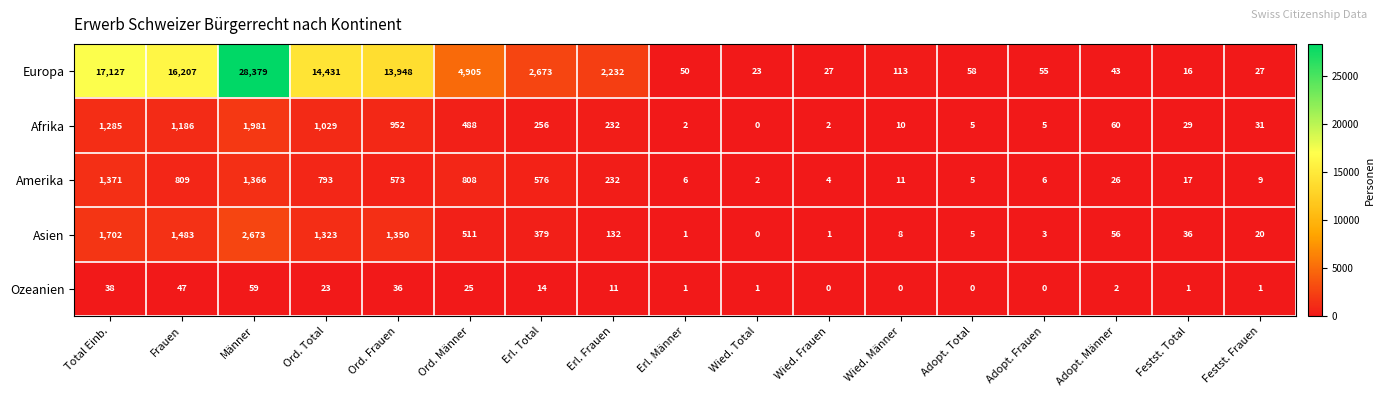

What is the difference between the second highest and second lowest values in the Europa series?

17104